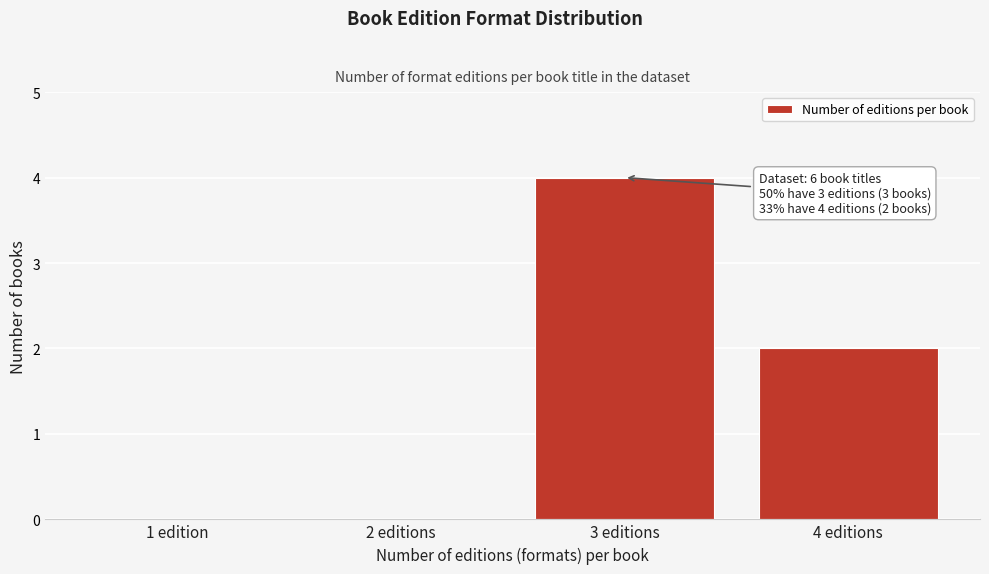

Reading left to right, list all the values displayed in this chart.

1 edition=0	2 editions=0	3 editions=4	4 editions=2